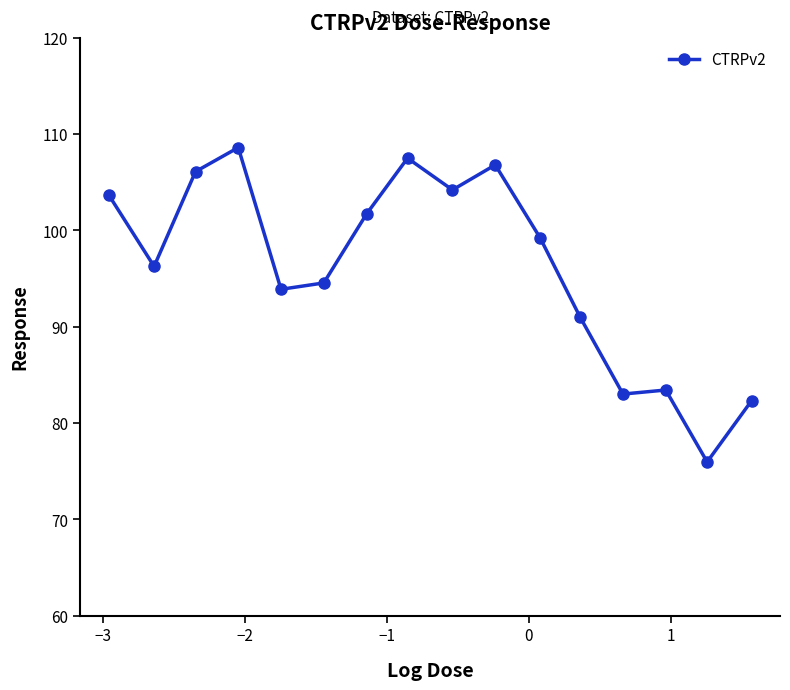

True or false: the data has more than 2 interior local peaks.

True